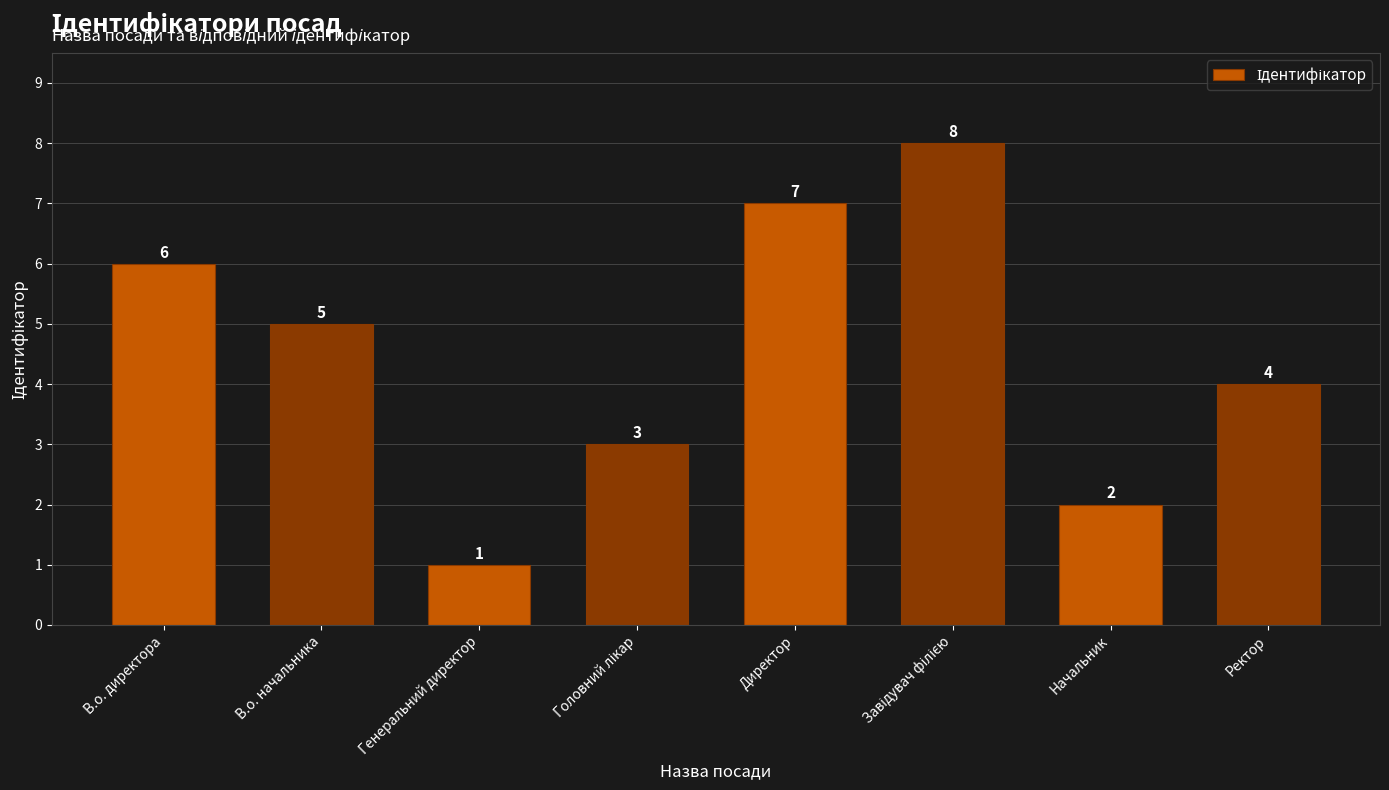

What is the label of the 2nd bar from the right?

Начальник